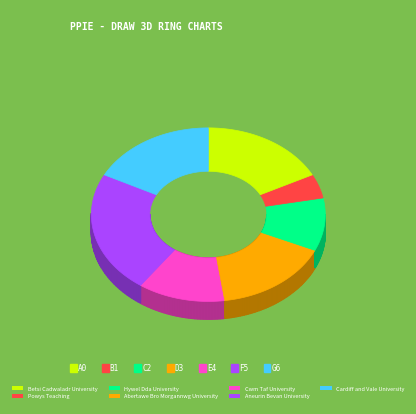

Which category has the smallest portion of the pie?

Powys Teaching